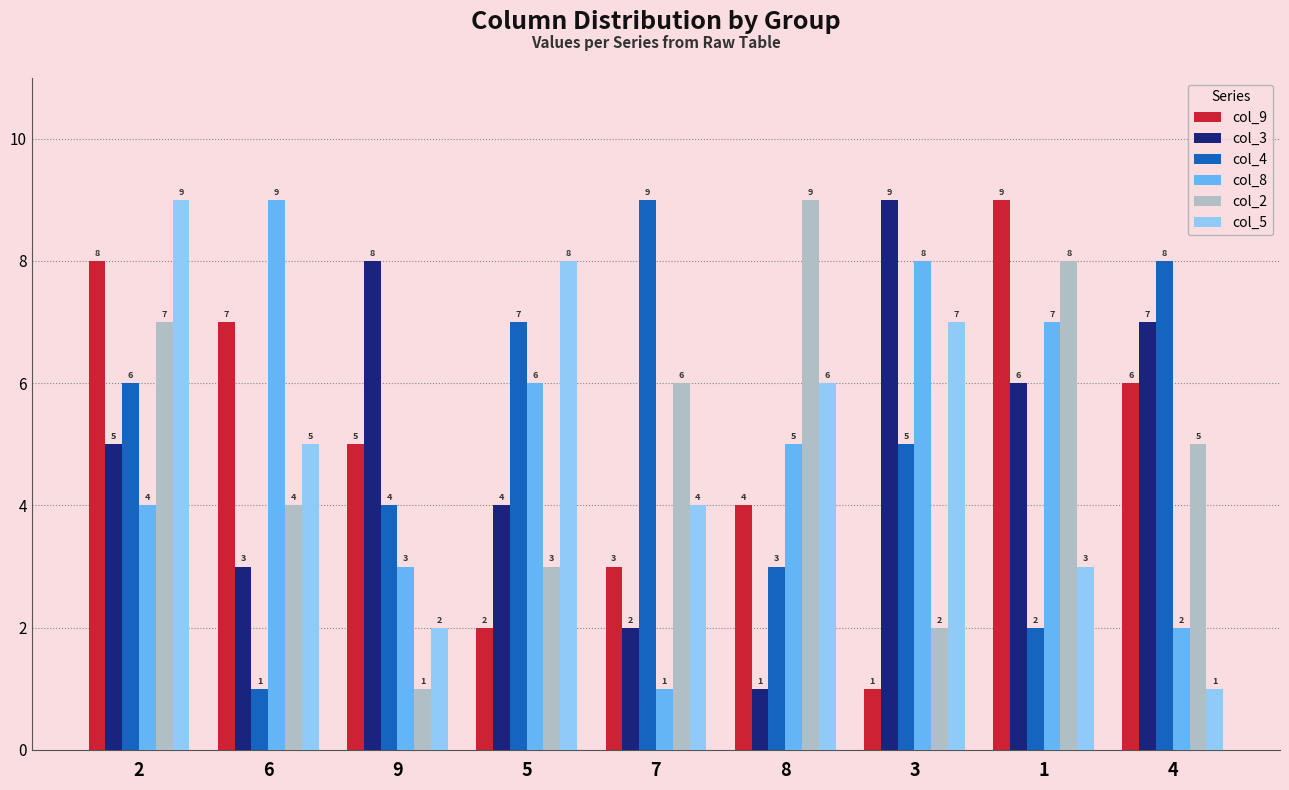

At how many categories does at least one series exceed 7?

9